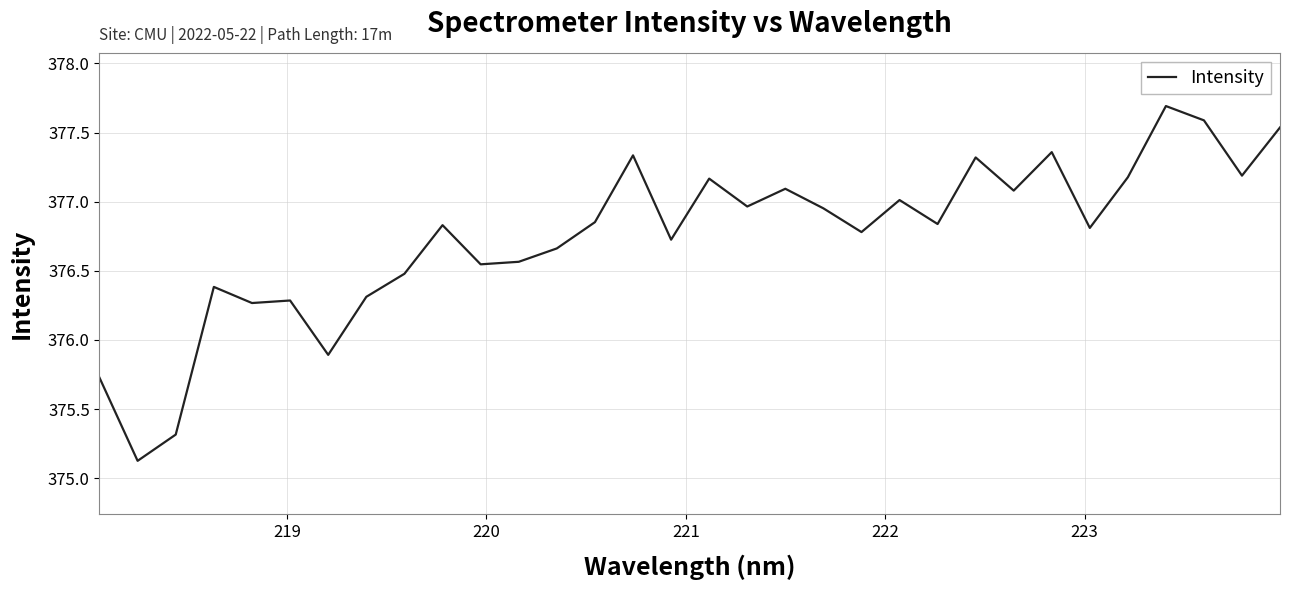

What is the minimum value shown in the chart?

375.1